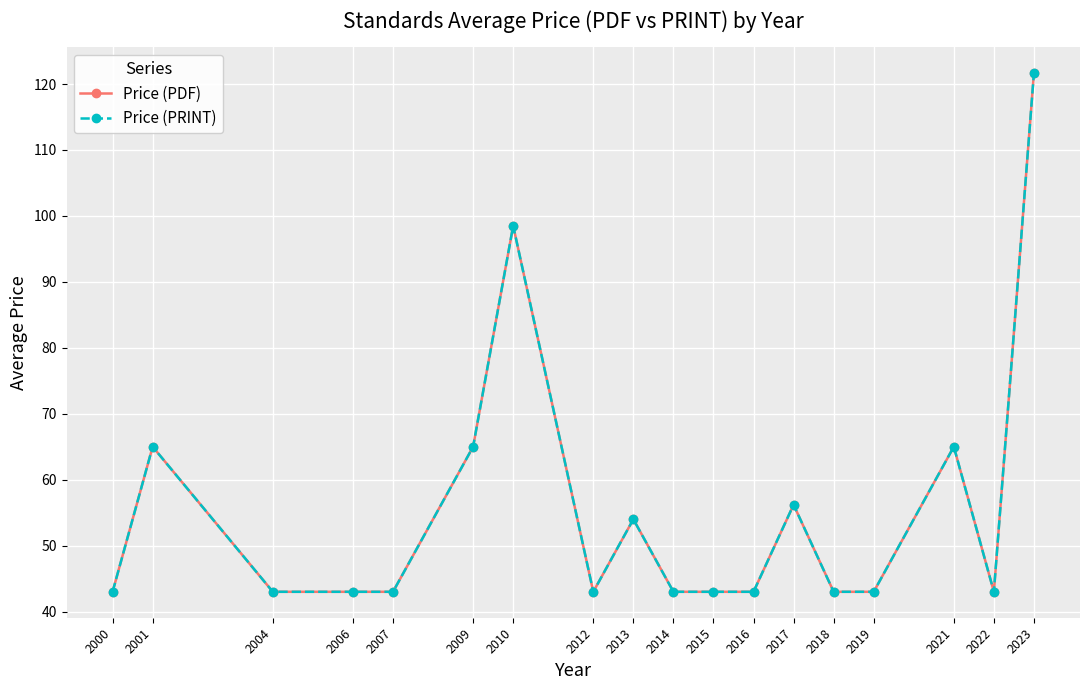

Reading right to left, transcribe all the data shown in this chart.

Price (PDF): 2023=121.7	2022=43.0	2021=65.0	2019=43.0	2018=43.0	2017=56.2	2016=43.0	2015=43.0	2014=43.0	2013=54.0	2012=43.0	2010=98.5	2009=65.0	2007=43.0	2006=43.0	2004=43.0	2001=65.0	2000=43.0
Price (PRINT): 2023=121.7	2022=43.0	2021=65.0	2019=43.0	2018=43.0	2017=56.2	2016=43.0	2015=43.0	2014=43.0	2013=54.0	2012=43.0	2010=98.5	2009=65.0	2007=43.0	2006=43.0	2004=43.0	2001=65.0	2000=43.0